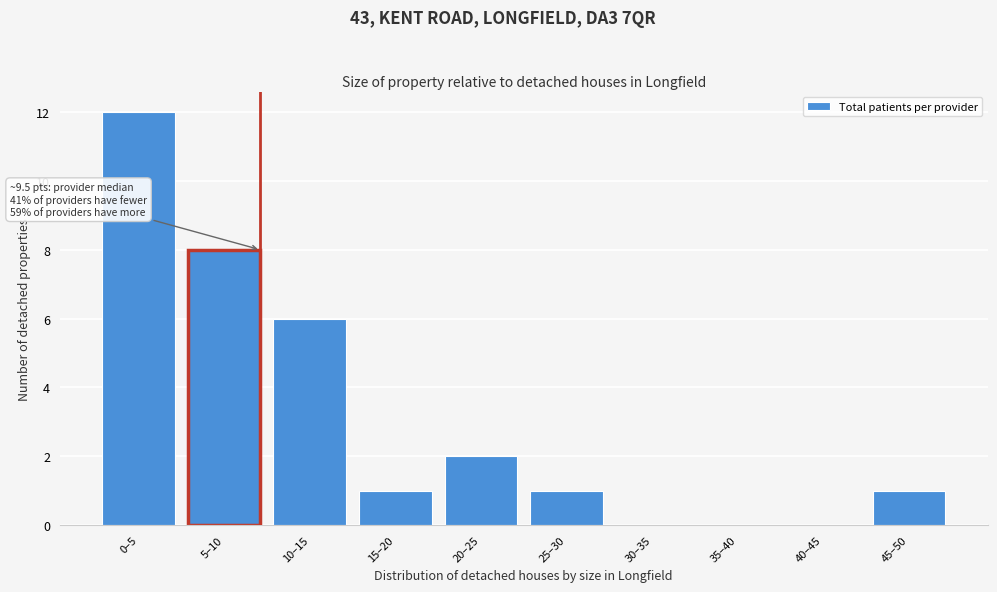

Reading left to right, list all the values displayed in this chart.

0–5=12	5–10=8	10–15=6	15–20=1	20–25=2	25–30=1	30–35=0	35–40=0	40–45=0	45–50=1